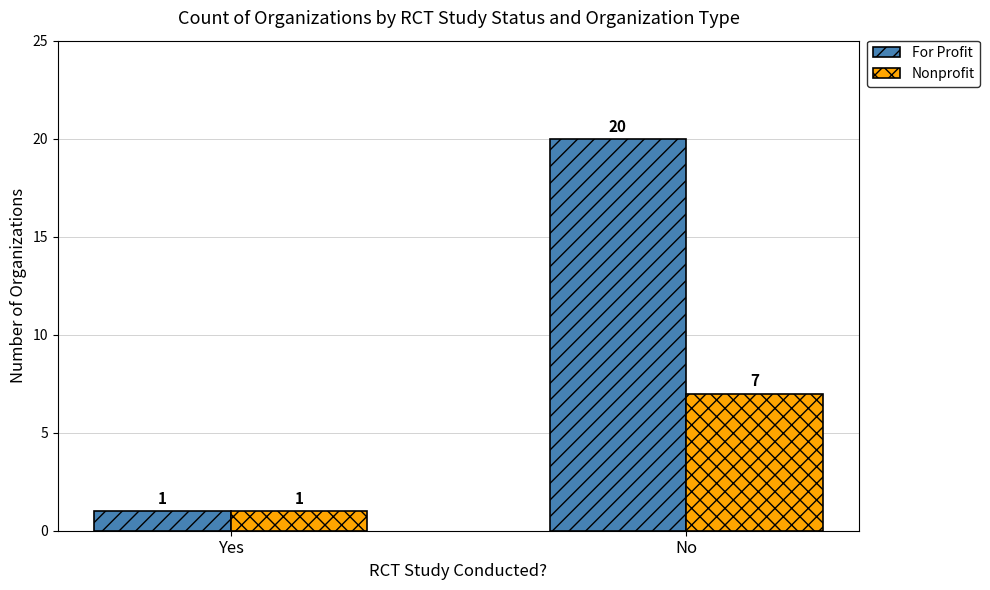

Which label corresponds to the largest value in the chart?

No